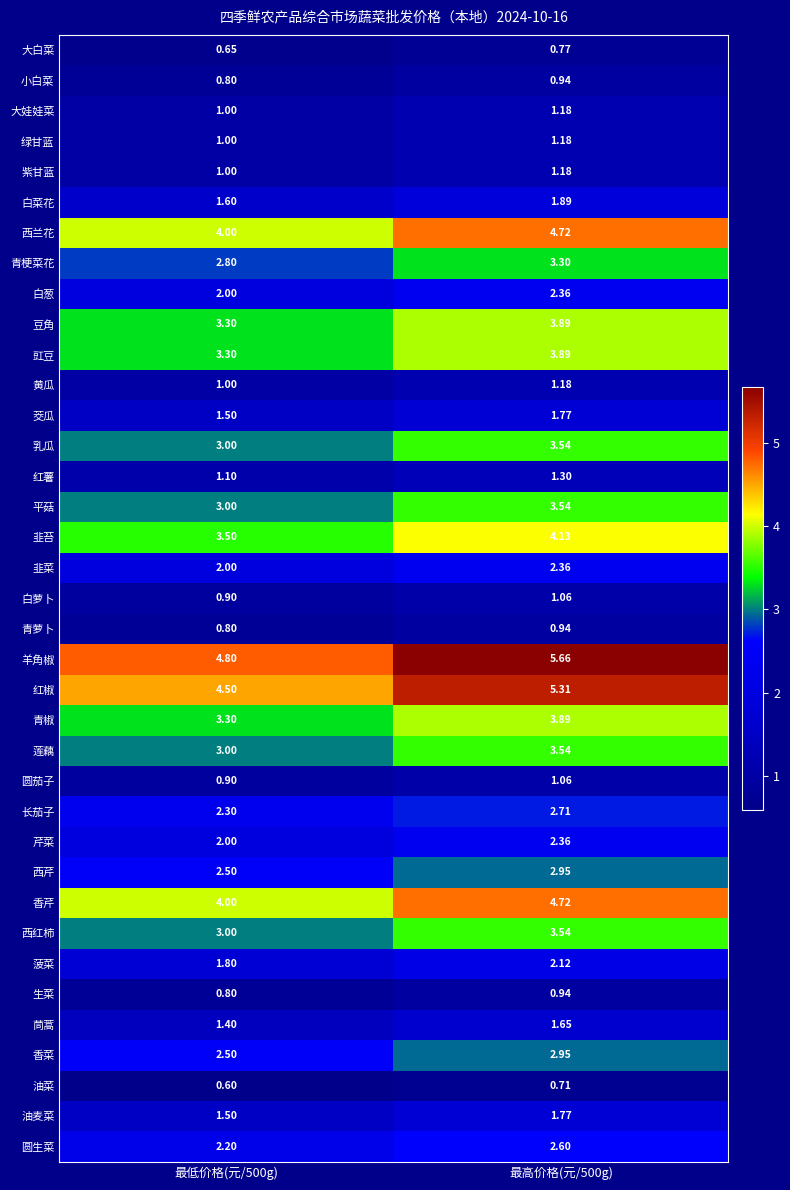

Which series changed the most between 最低价格(元/500g) and 最高价格(元/500g)?

羊角椒